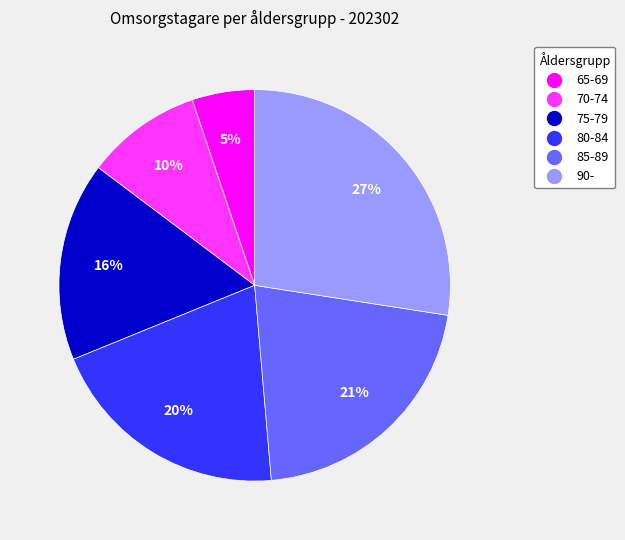

To the nearest percent, what is the difference between the largest and smallest slice percentages?

22%